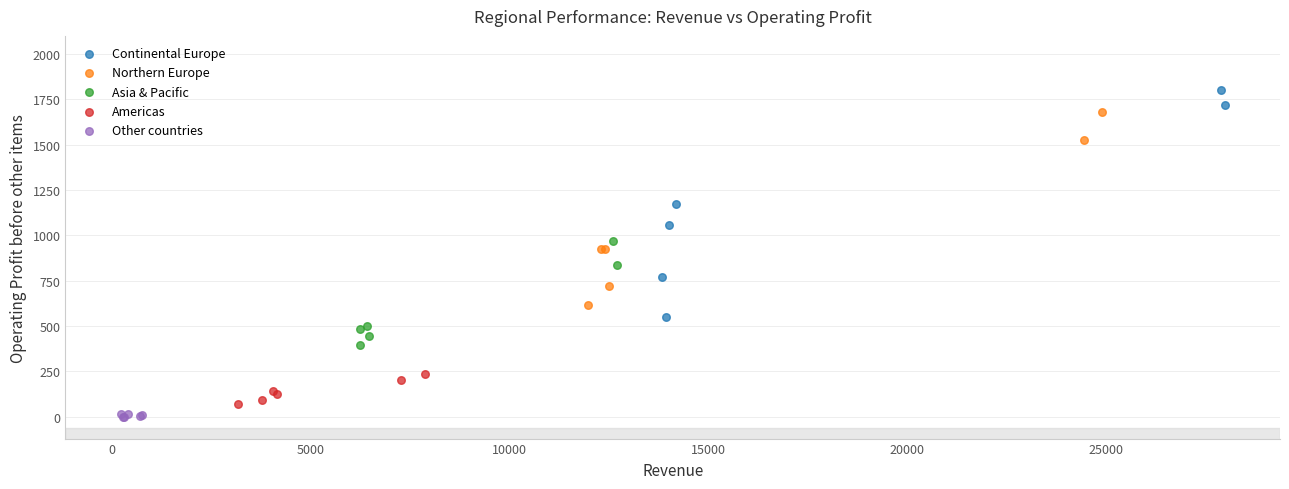

What are all the series names shown in the legend?

Continental Europe, Northern Europe, Asia & Pacific, Americas, Other countries